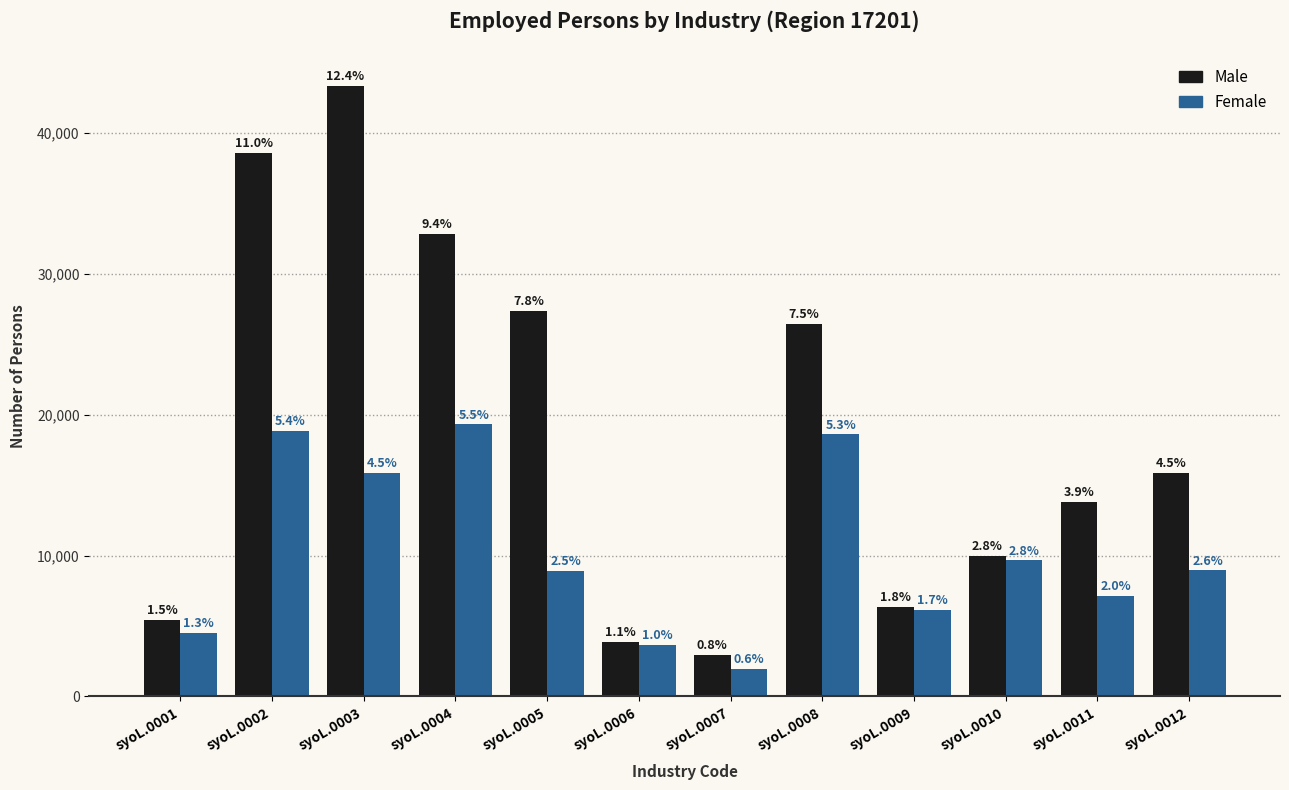

Which category has the lowest value across all series?

syoL.0007